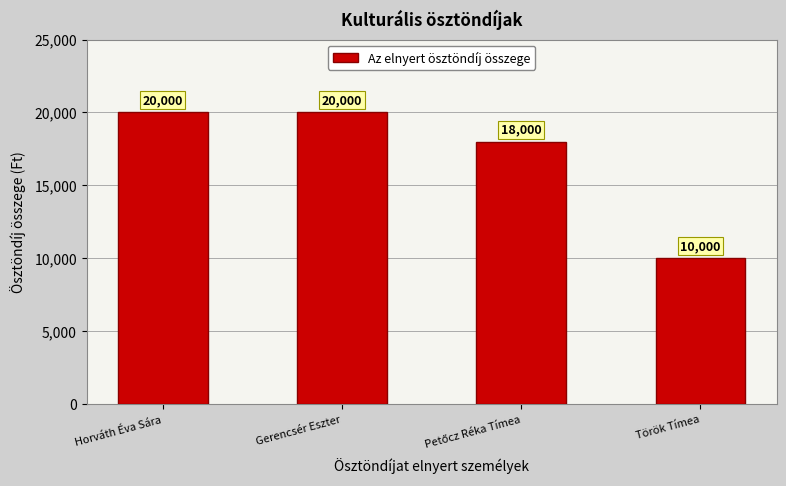

Does the chart contain stacked bars?

No